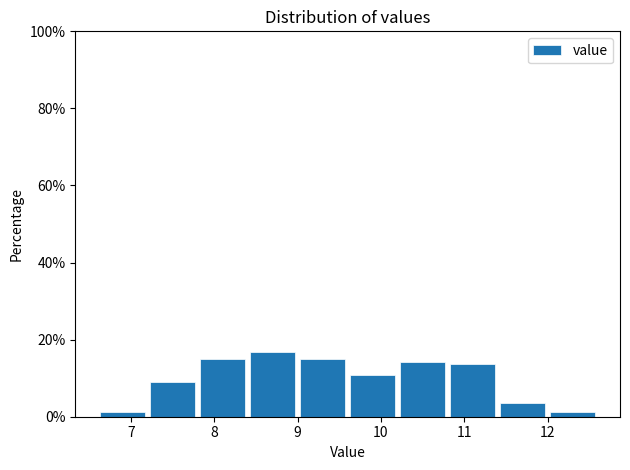

What is the height of the bar covering 7.2 to 7.8 on the x-axis? The values are not printed on the chart, so give them approximately, as read against the axis.

8